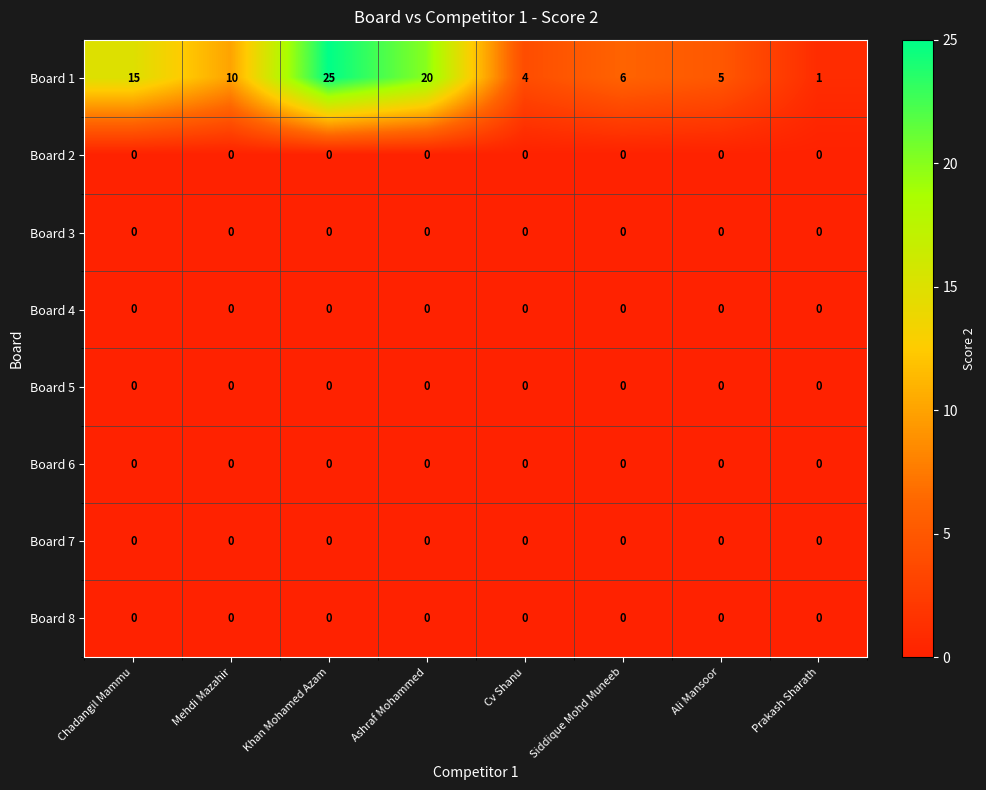

What is the total value across all series at Cv Shanu?

4